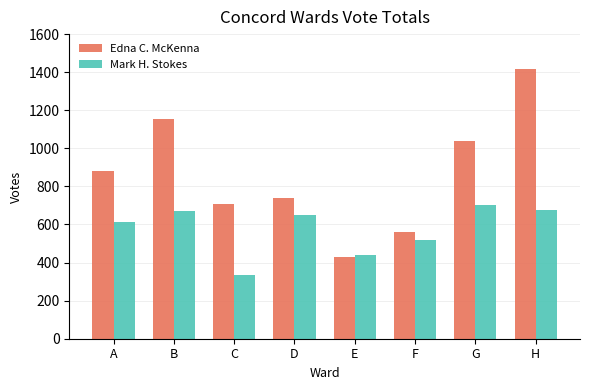

What is the value of the Mark H. Stokes bar at the 6th from the left?

516